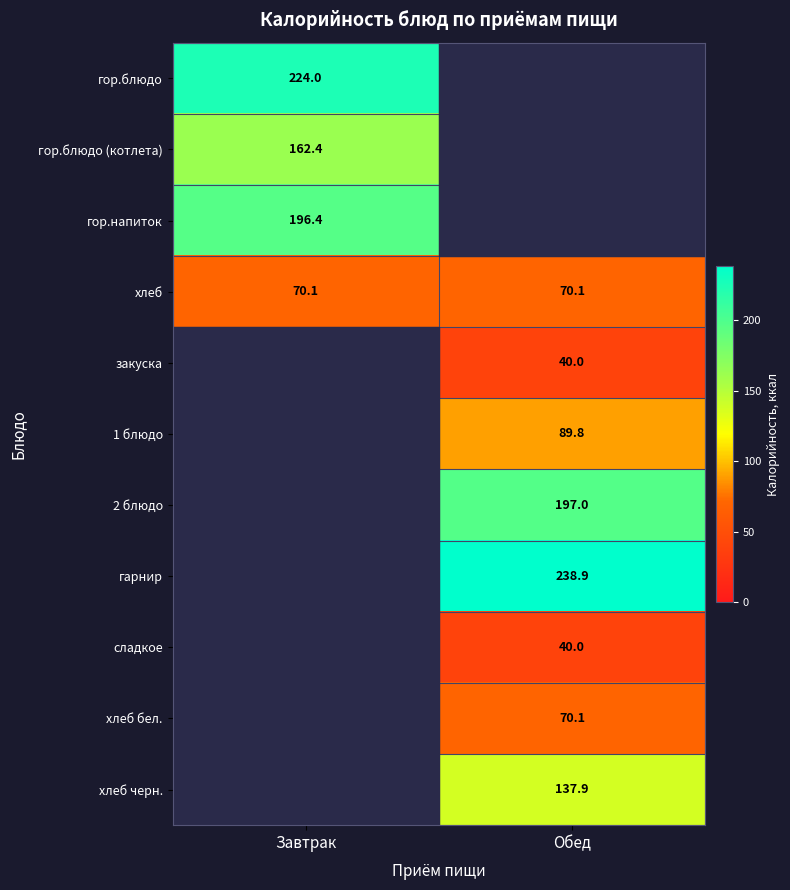

Between Завтрак and Обед, which is larger?

Завтрак